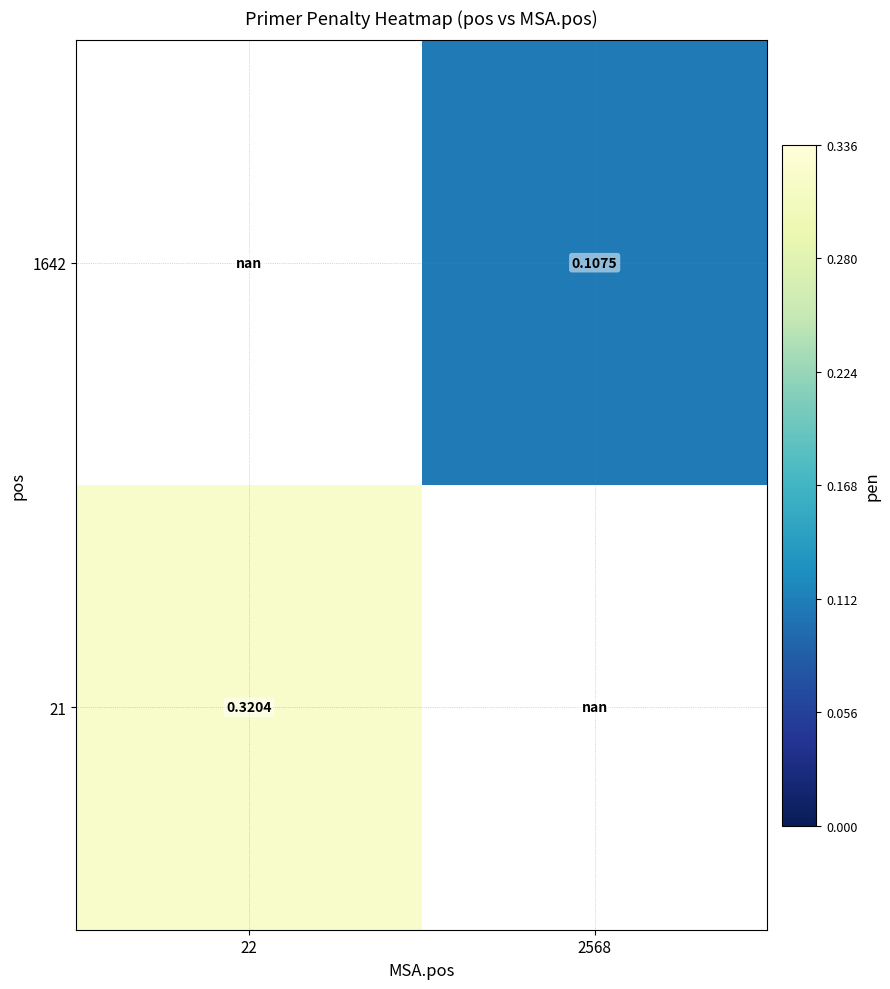

Rank the categories by 21 value from lowest to highest.

22, 2568